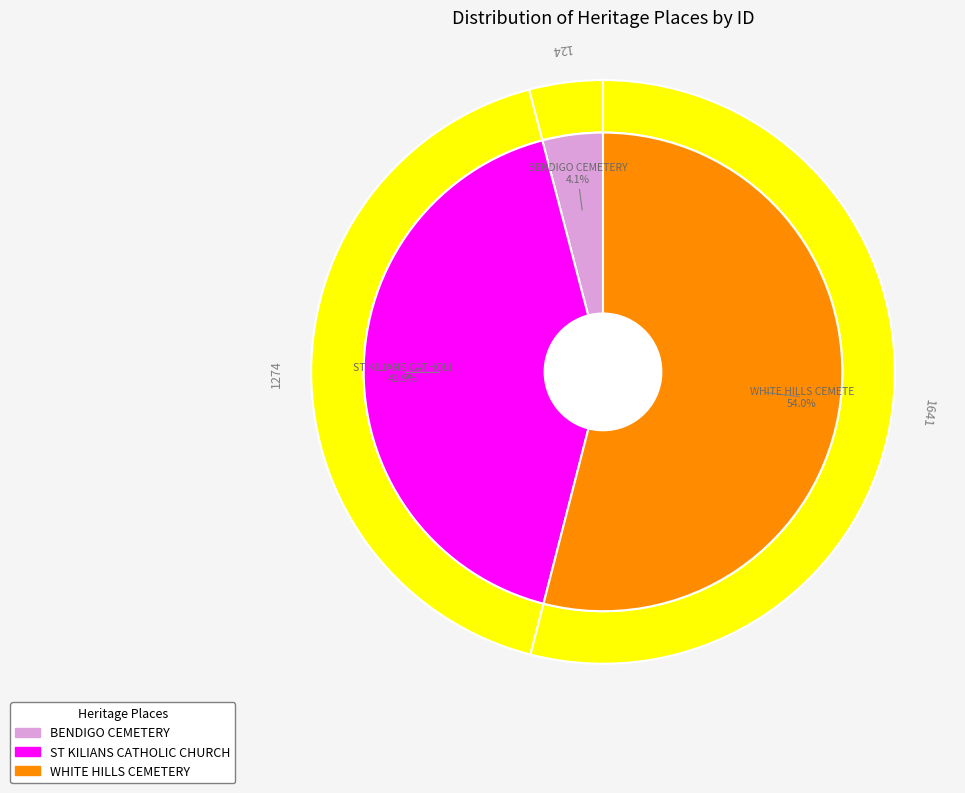

Which slice is the smallest?

BENDIGO CEMETERY